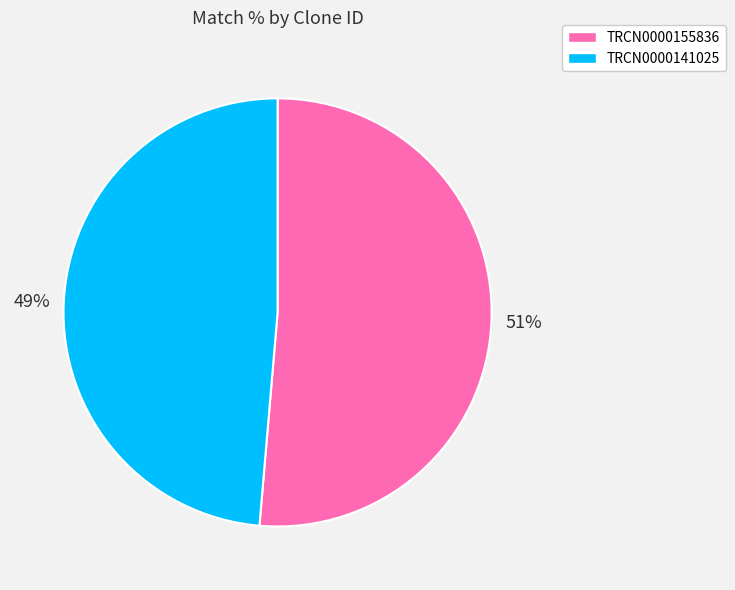

Which category has the smallest portion of the pie?

TRCN0000141025